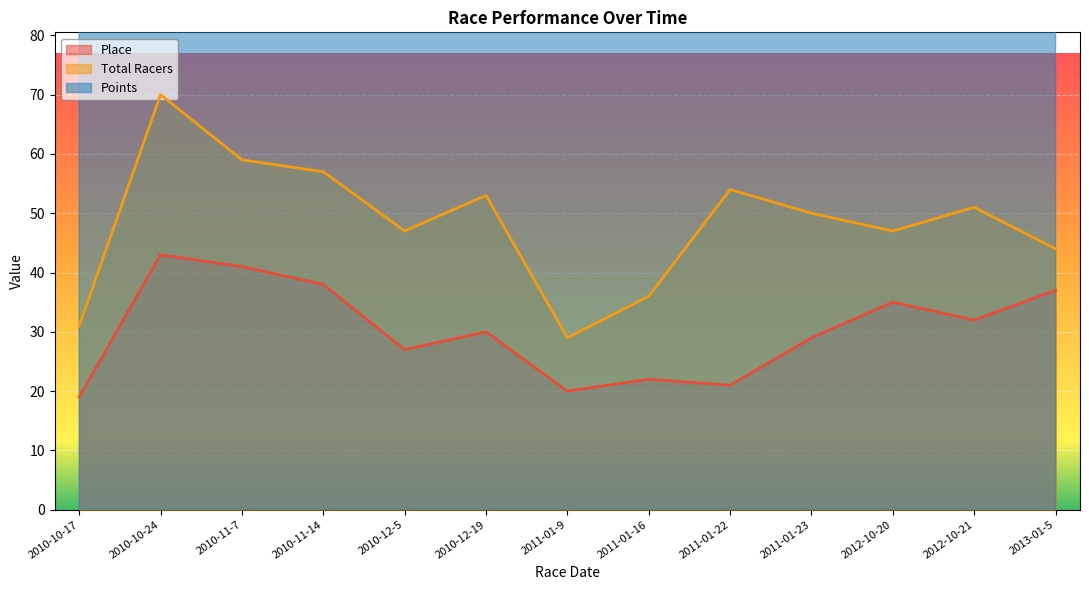

What is the total value across all series at 2010-10-17?

606.2